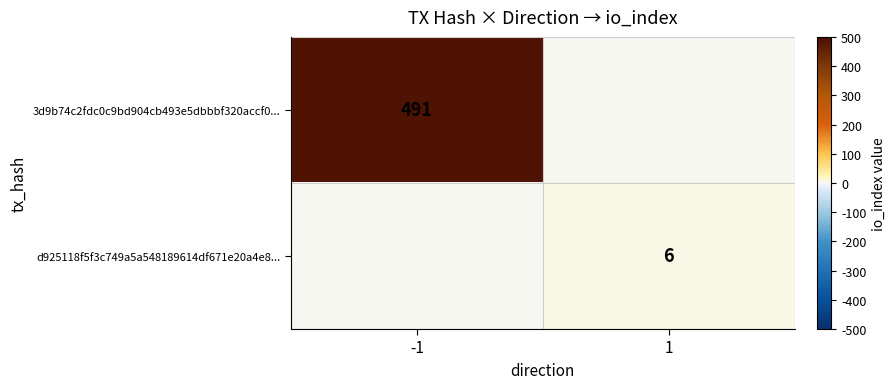

How many series are shown in this chart?

2